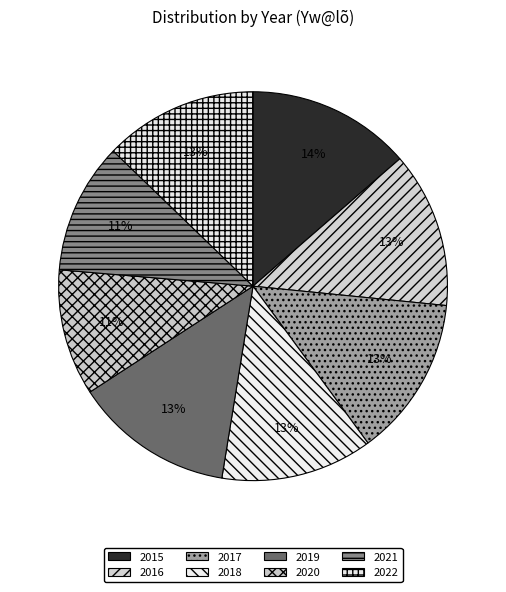

What is the change in value from 2020 to 2021?

+49